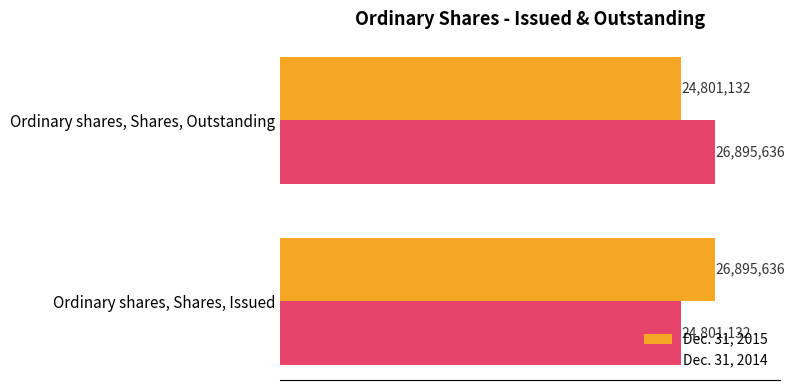

What are all the series names shown in the legend?

Dec. 31, 2015, Dec. 31, 2014